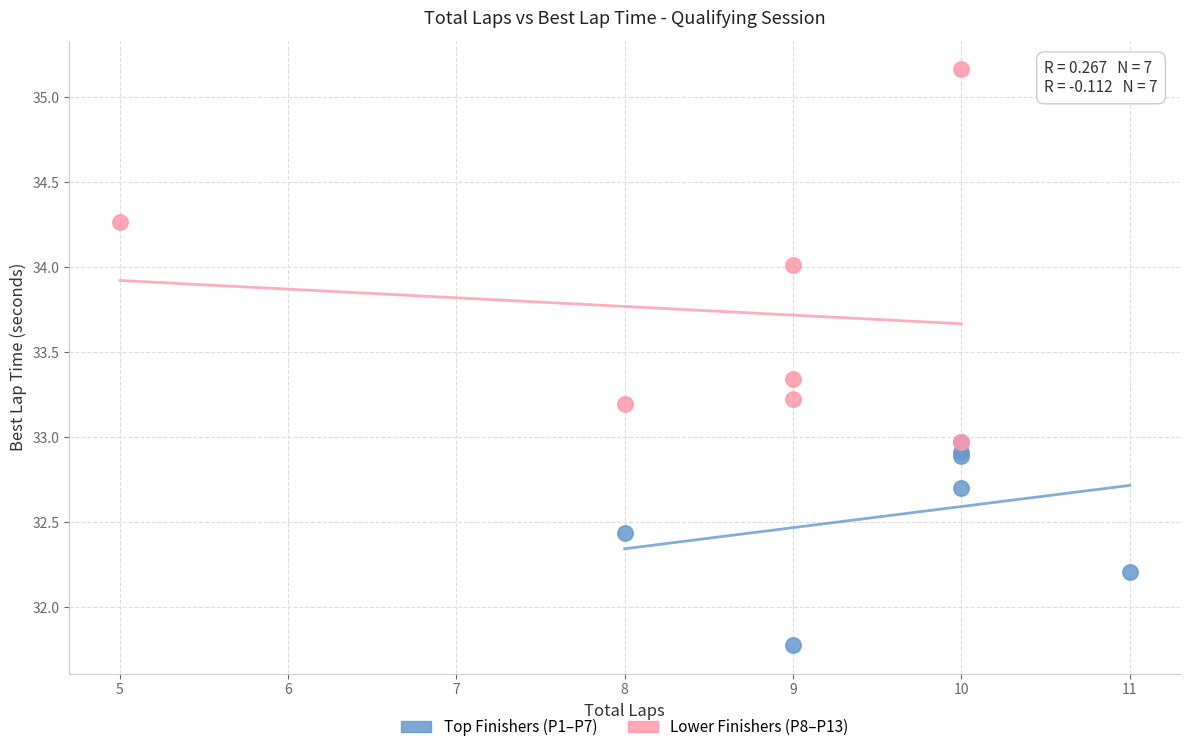

What are all the series names shown in the legend?

Top Finishers (P1–P7), Lower Finishers (P8–P13)